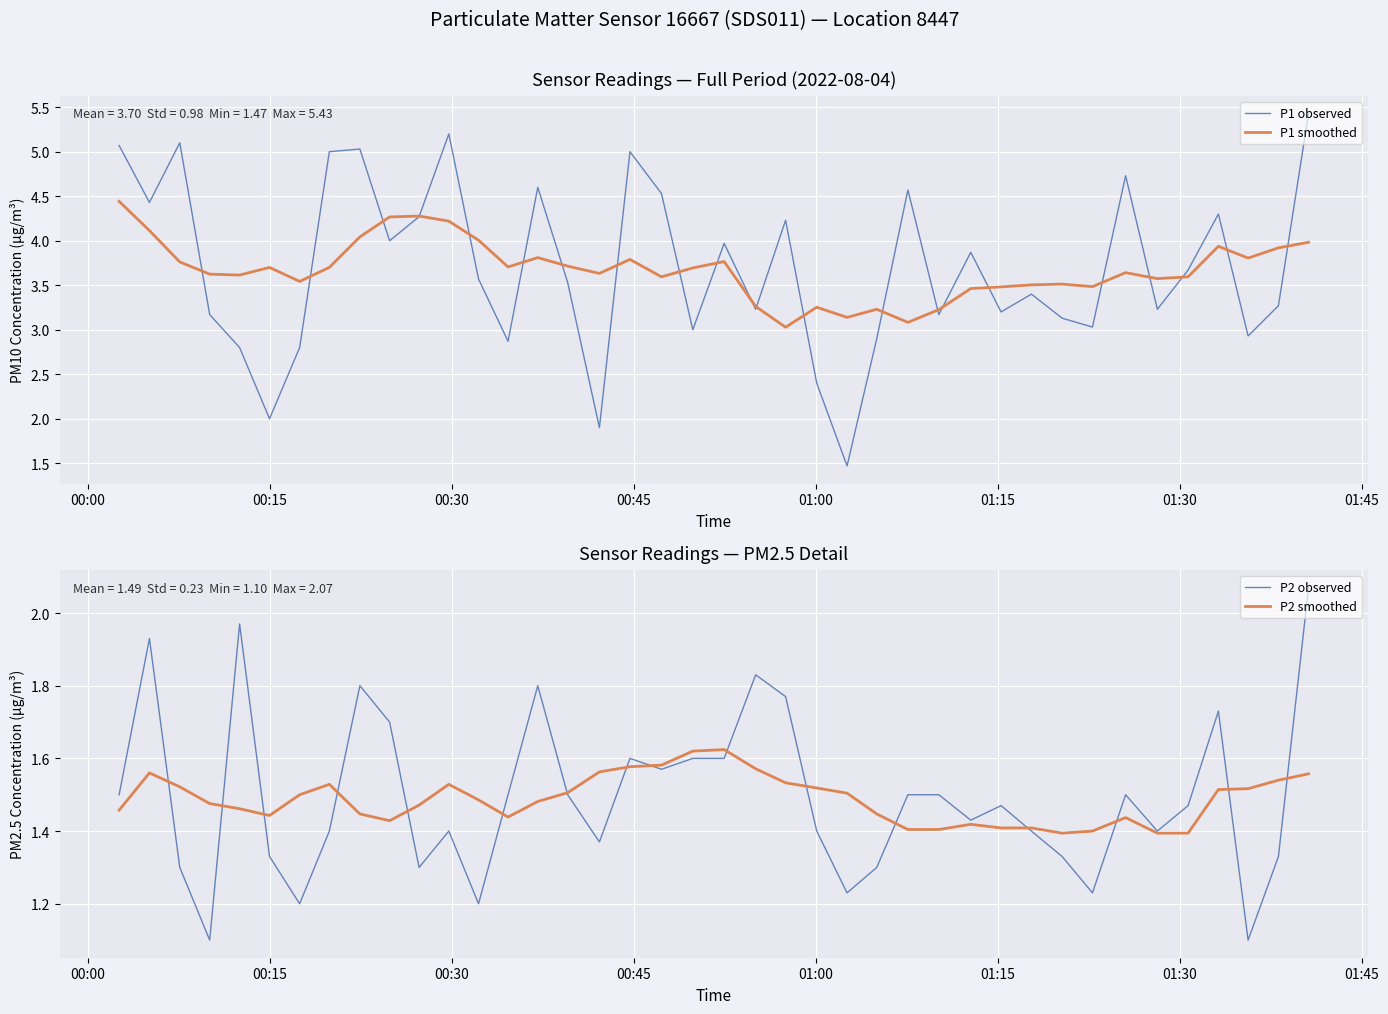

True or false: P1 smoothed and P2 observed cross at least once.

False